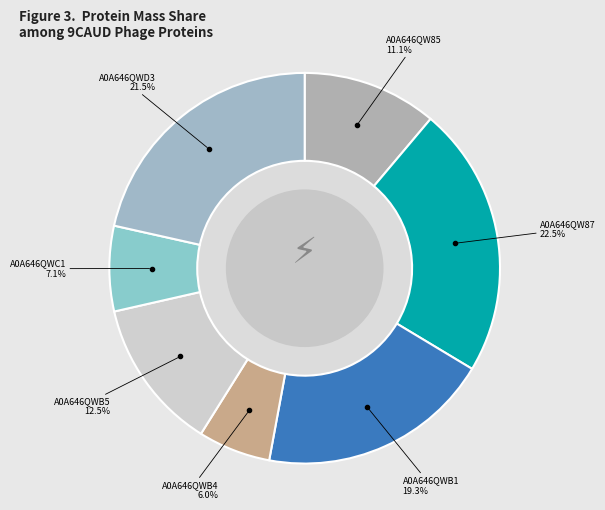

Does any single category account for the majority?

No